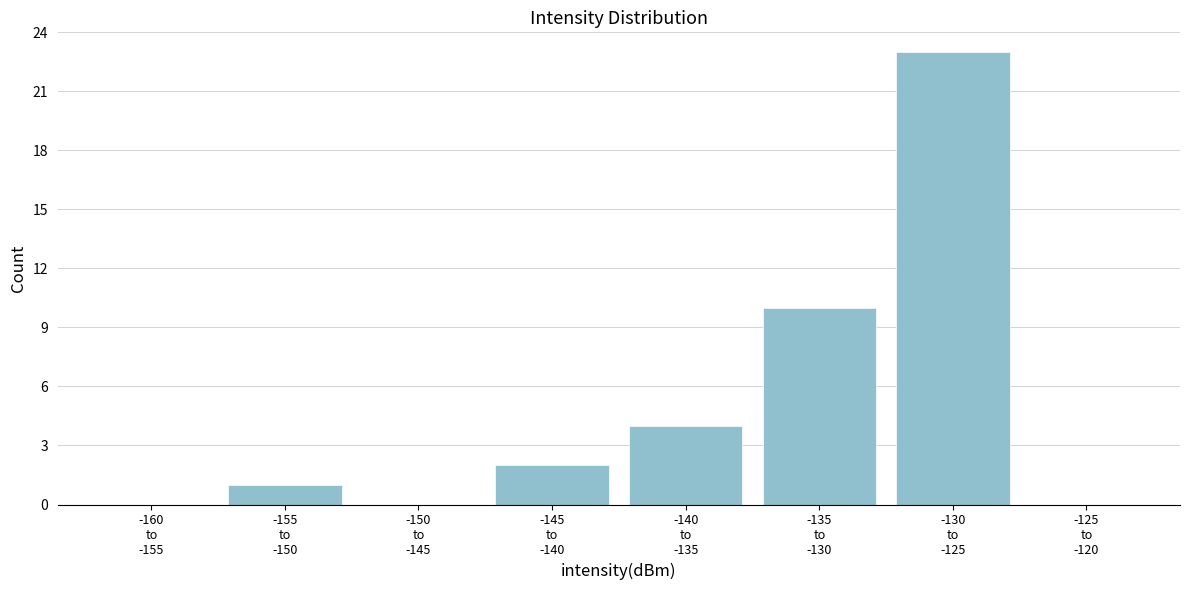

What is the sum of all values?

40